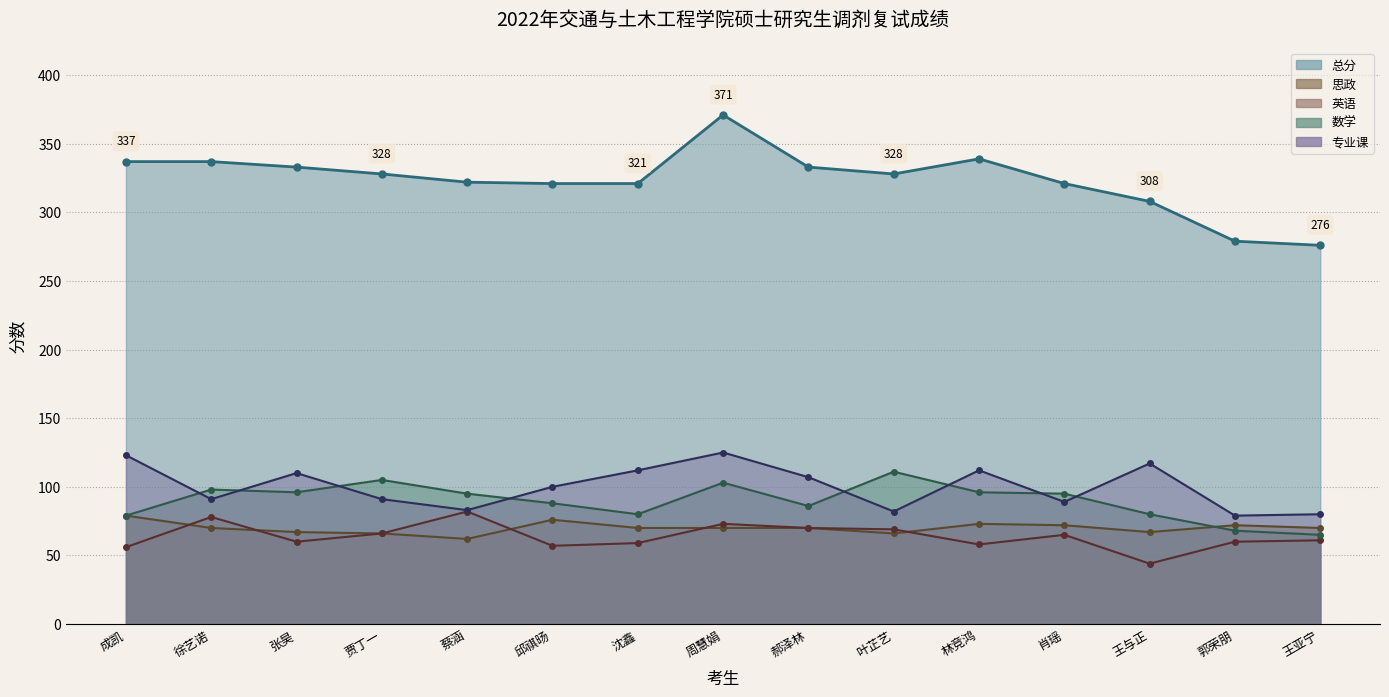

Which series changed the most between 成凯 and 周慧娟?

总分